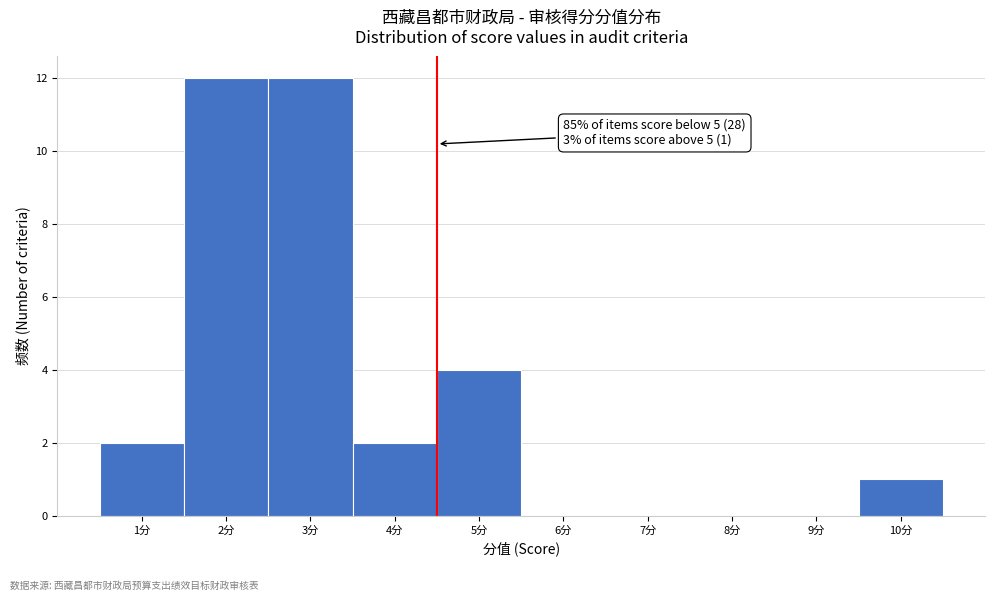

Reading right to left, extract all data points from this chart.

10分=1	9分=0	8分=0	7分=0	6分=0	5分=4	4分=2	3分=12	2分=12	1分=2